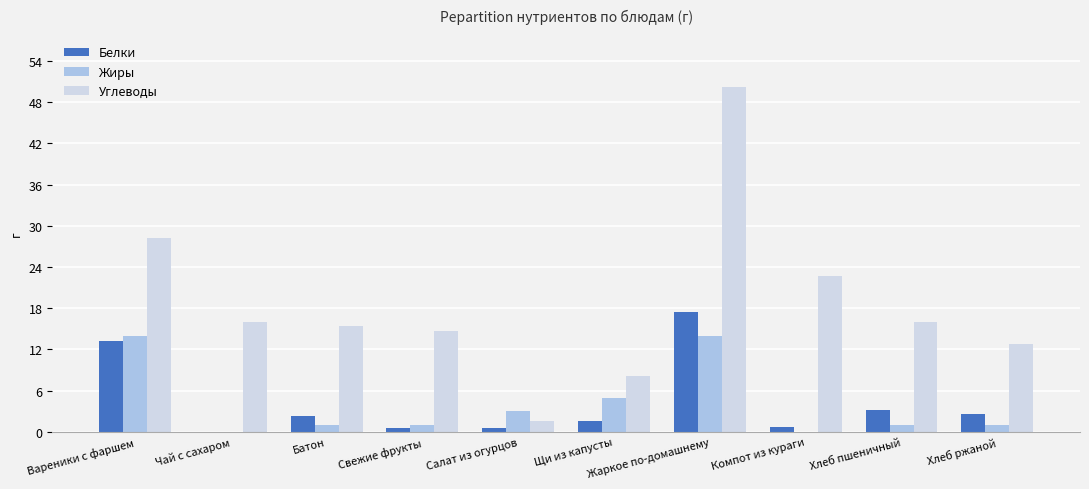

Is it true that Жиры equals 3.0 at Салат из огурцов?

True